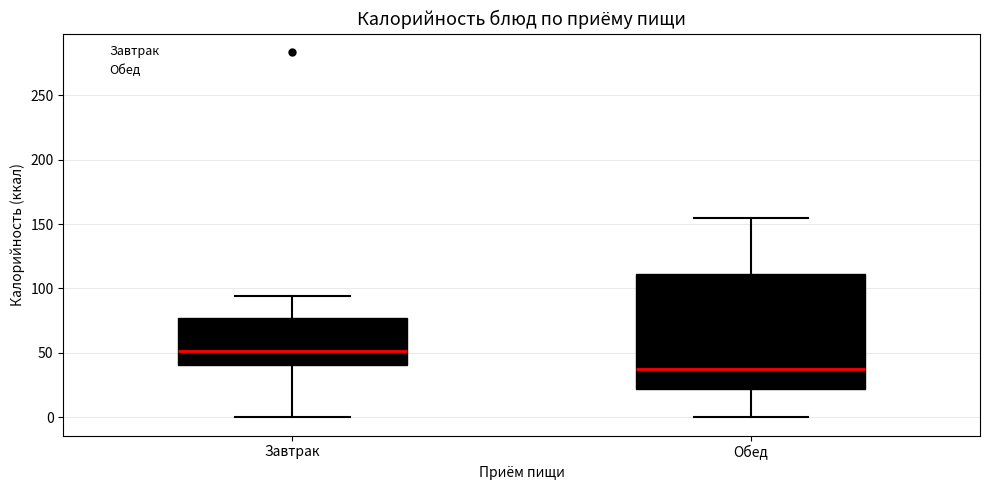

Comparing the boxes themselves (not the whiskers), which one is the tallest?

Обед